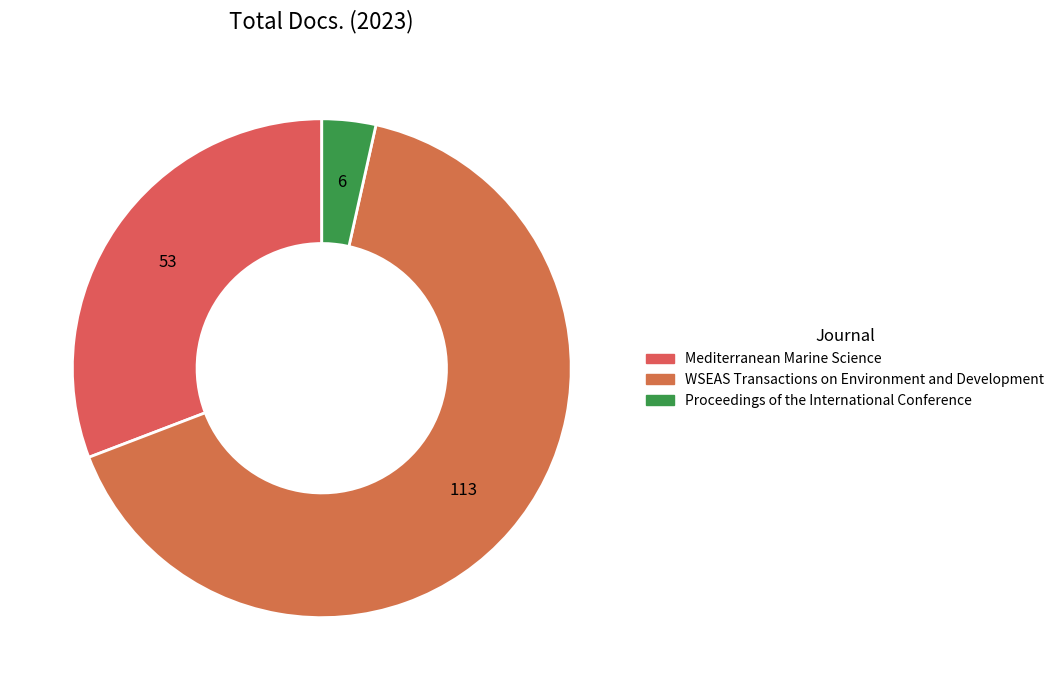

Between Mediterranean Marine Science and Proceedings of the International Conference, which is larger?

Mediterranean Marine Science